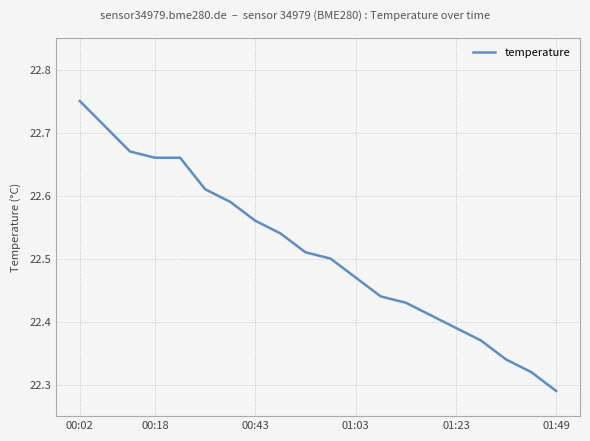

What is the difference between the maximum and minimum values?

0.5